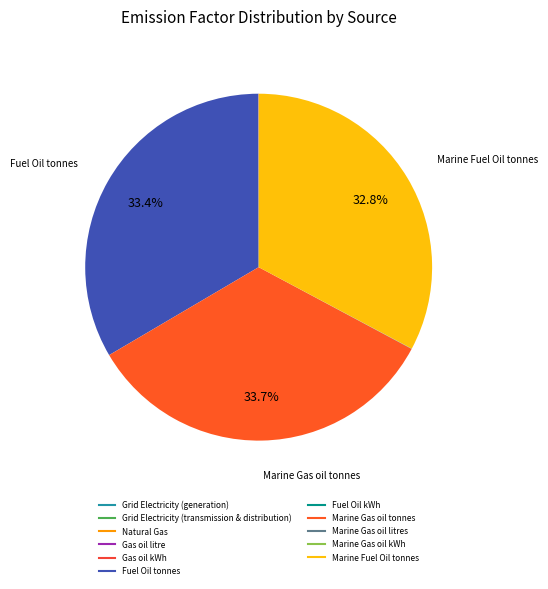

How many segments does this pie chart have?

11